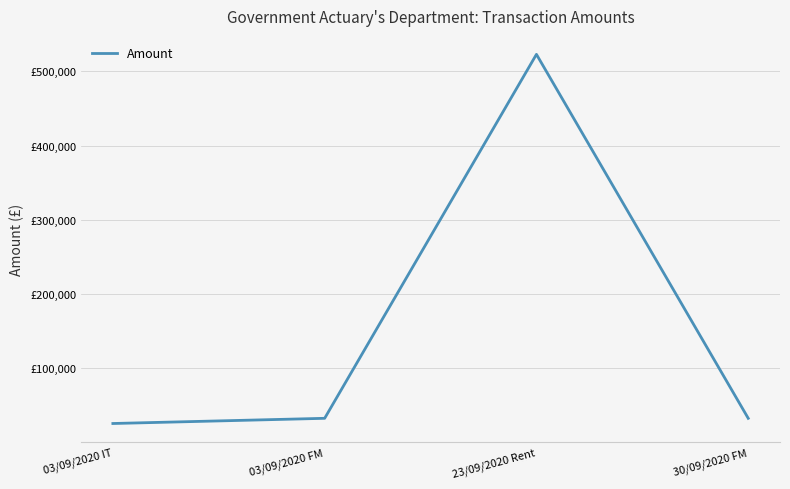

Which category has the lowest value across all series?

03/09/2020 IT